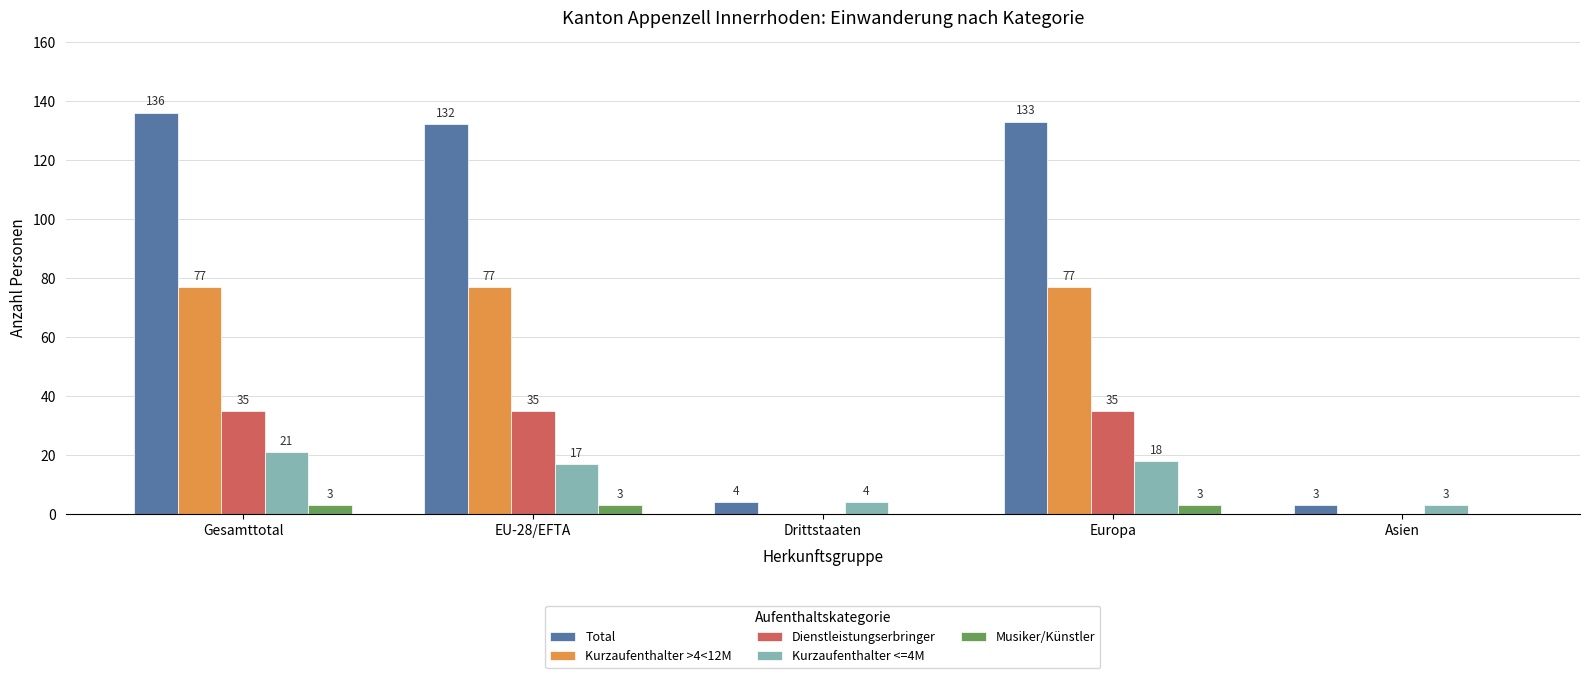

Reading left to right, what are all the values shown in this chart?

Total: Gesamttotal=136	EU-28/EFTA=132	Drittstaaten=4	Europa=133	Asien=3
Kurzaufenthalter >4<12M: Gesamttotal=77	EU-28/EFTA=77	Drittstaaten=0	Europa=77	Asien=0
Dienstleistungserbringer: Gesamttotal=35	EU-28/EFTA=35	Drittstaaten=0	Europa=35	Asien=0
Kurzaufenthalter <=4M: Gesamttotal=21	EU-28/EFTA=17	Drittstaaten=4	Europa=18	Asien=3
Musiker/Künstler: Gesamttotal=3	EU-28/EFTA=3	Drittstaaten=0	Europa=3	Asien=0